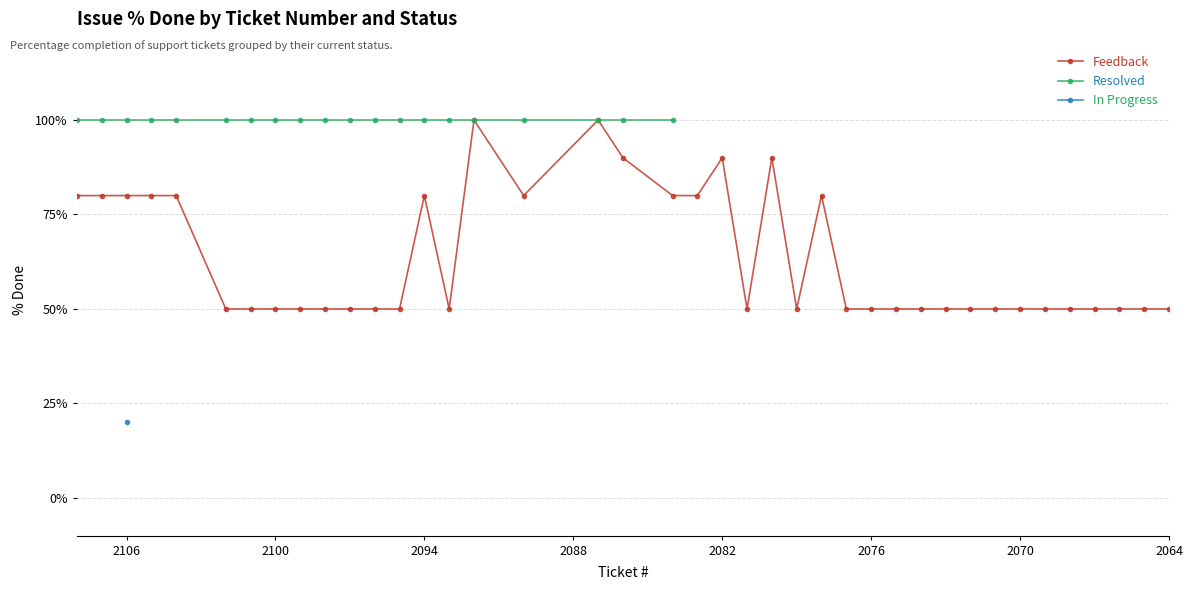

Between 2094 and 2090, which series saw the biggest shift?

Feedback